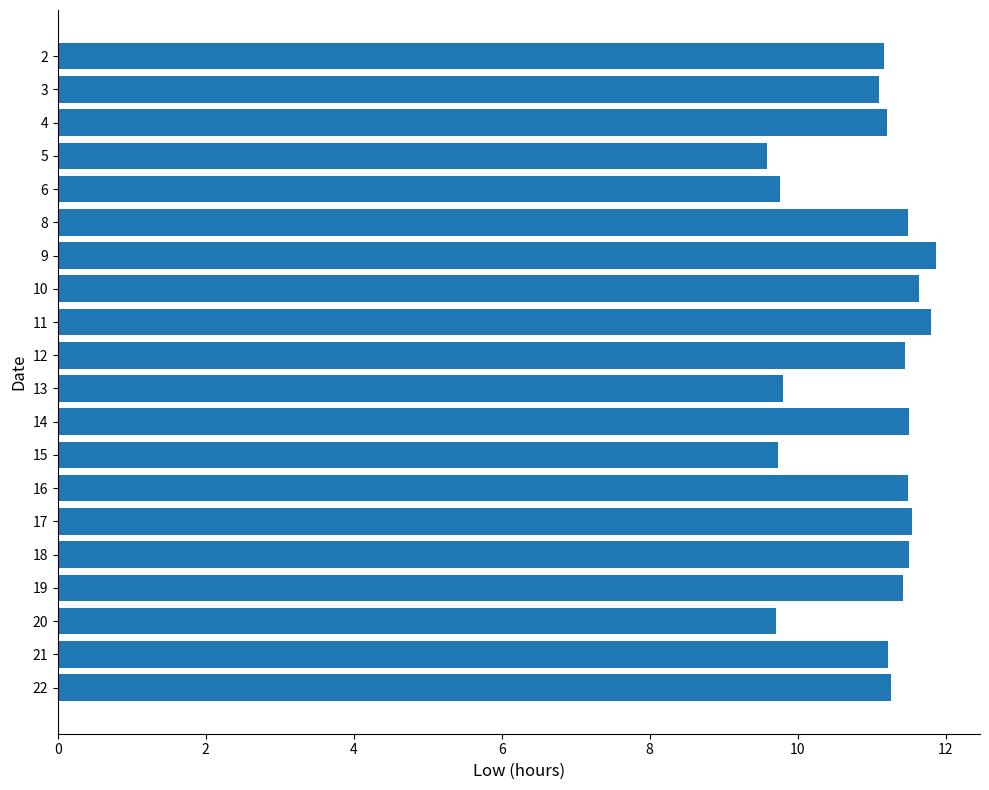

The value at 19 is 11.4. True or false?

True